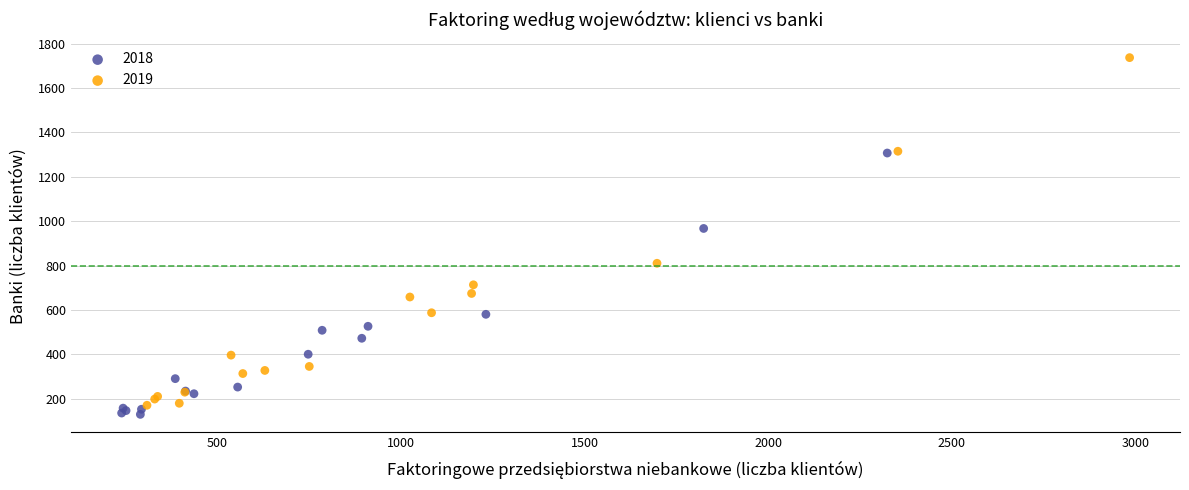

Which series has the largest Y range (max minus min)?

2019